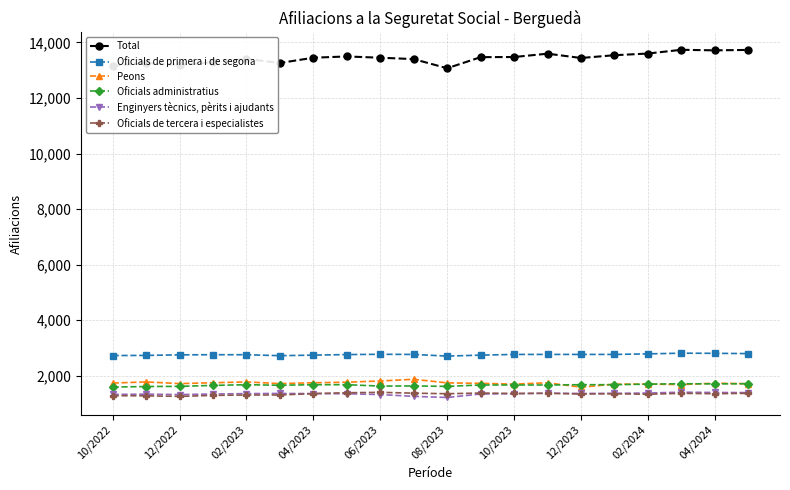

True or false: Enginyers tècnics, pèrits i ajudants and Oficials de primera i de segona cross at least once.

False